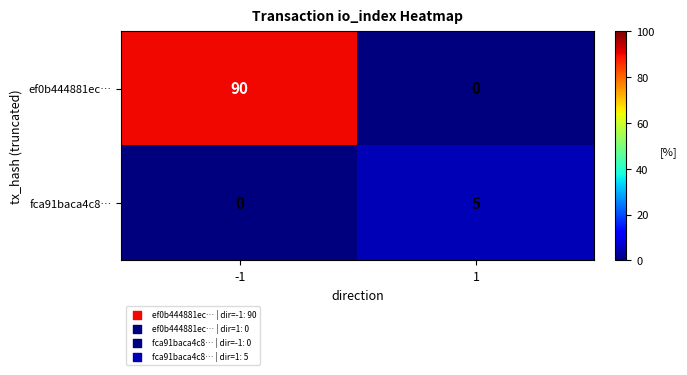

What is the difference between the ef0b444881ec… values at -1 and 1?

90